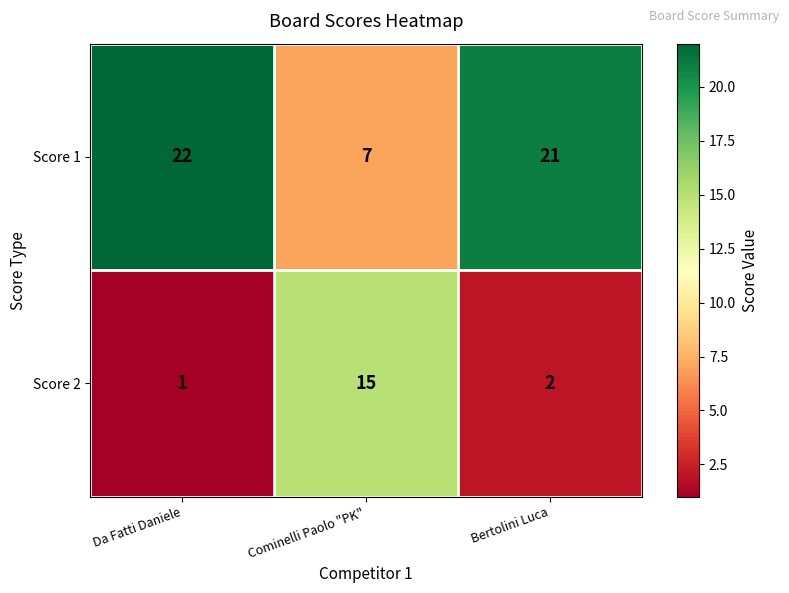

The Score 2 series shows 1 at Da Fatti Daniele. True or false?

True